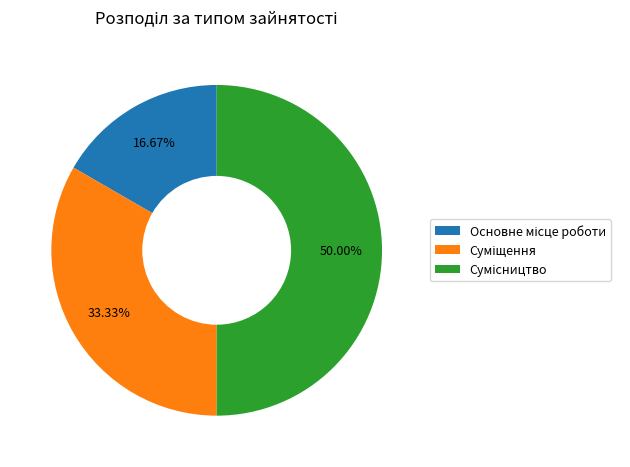

To the nearest percent, what percentage of the pie is Суміщення?

33%